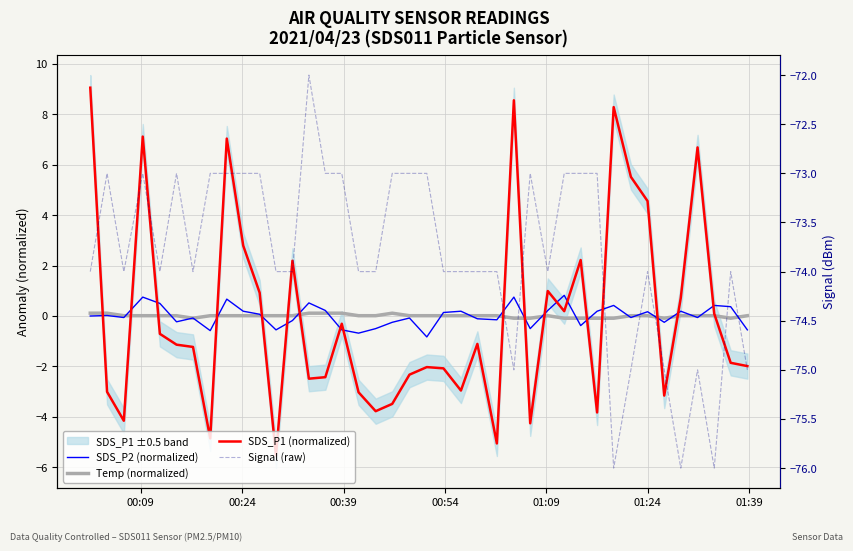

Where is Temp (normalized) nearest to the value 0?

00:39